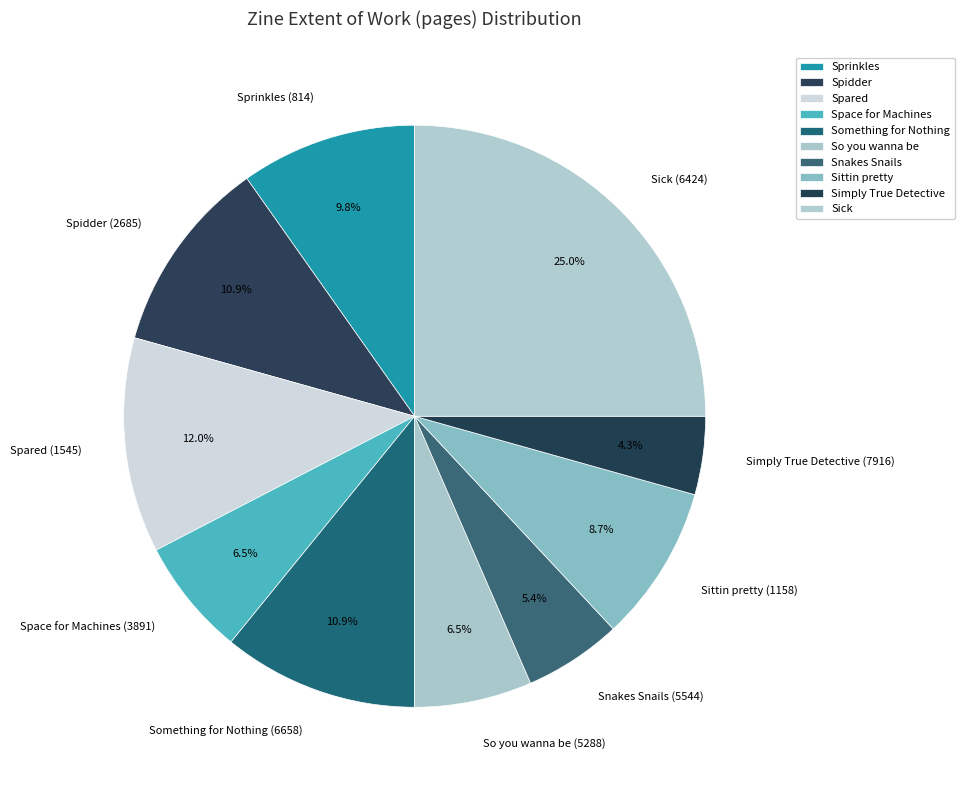

What percentage do So you wanna be (5288) and Spidder (2685) together represent?

17.4%